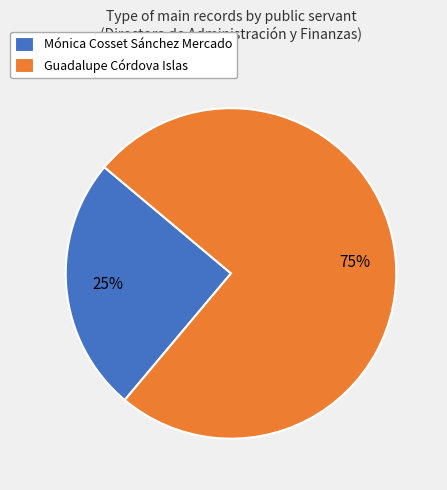

Count the number of slices in the pie.

2